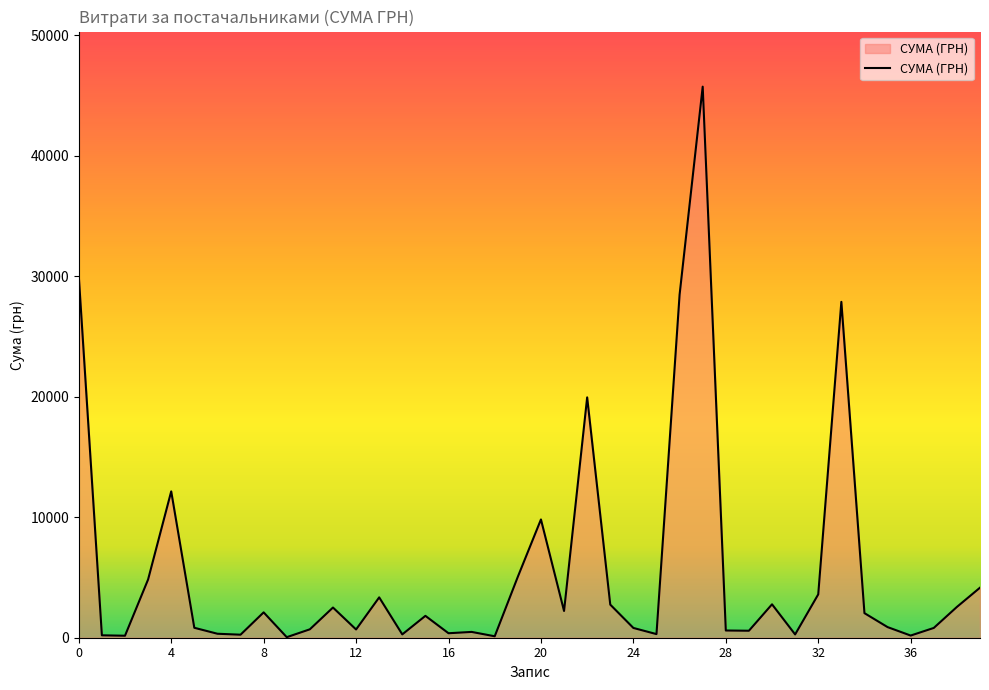

What is the greatest value displayed?

45738.9